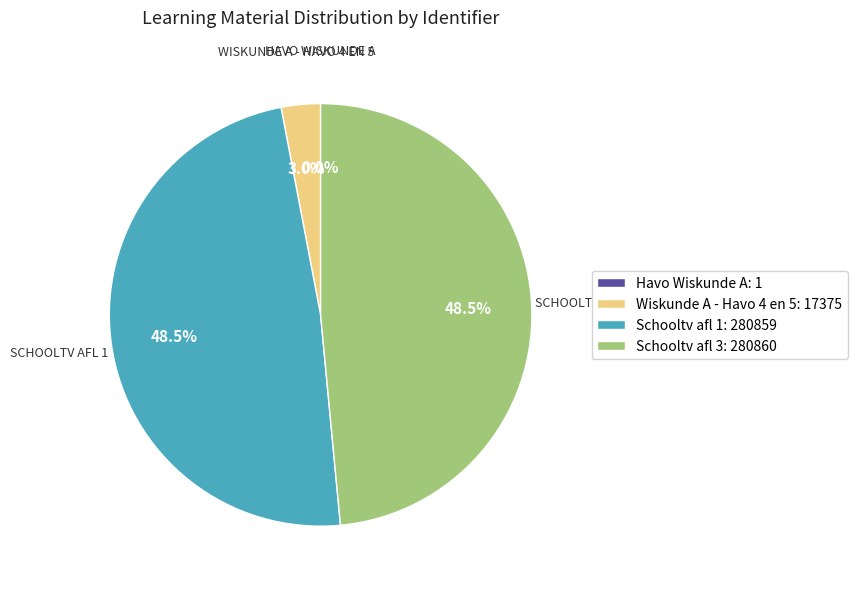

Is the sum of Schooltv afl 1 and Wiskunde A - Havo 4 en 5 greater than half?

Yes